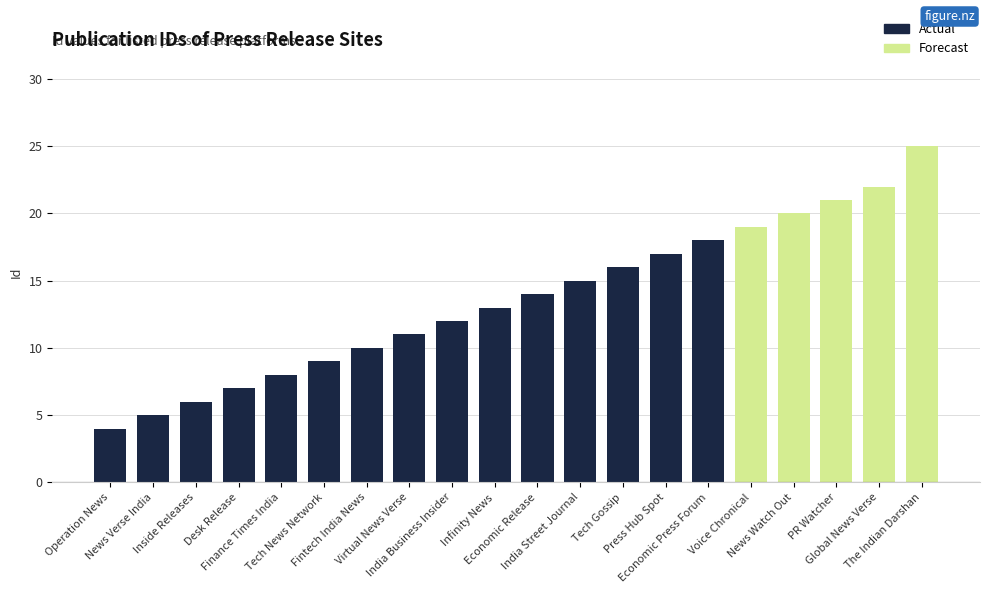

Reading left to right, what are all the values shown in this chart?

Operation News=4	News Verse India=5	Inside Releases=6	Desk Release=7	Finance Times India=8	Tech News Network=9	Fintech India News=10	Virtual News Verse=11	India Business Insider=12	Infinity News=13	Economic Release=14	India Street Journal=15	Tech Gossip=16	Press Hub Spot=17	Economic Press Forum=18	Voice Chronical=19	News Watch Out=20	PR Watcher=21	Global News Verse=22	The Indian Darshan=25